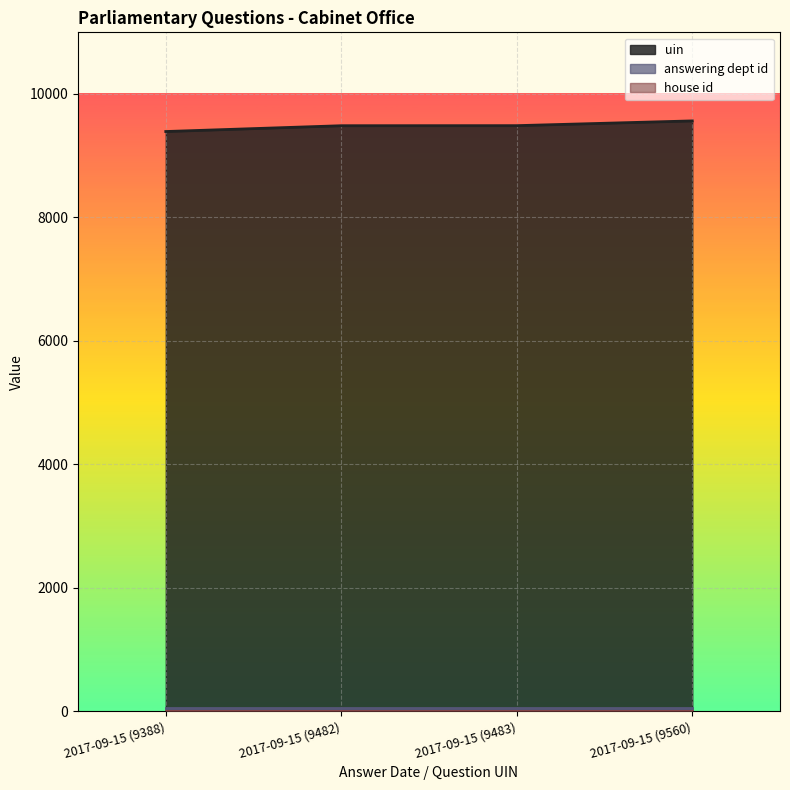

Rank the series by their maximum value, from lowest to highest.

house id, answering dept id, uin